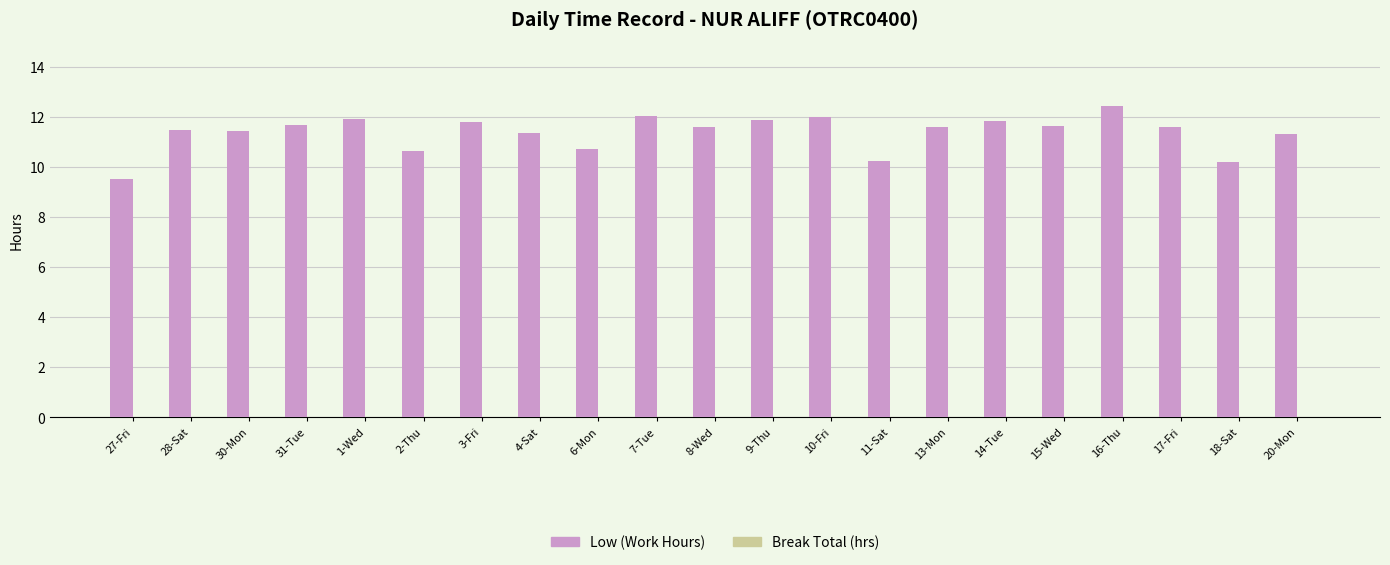

What is the maximum value shown in the chart?

12.4